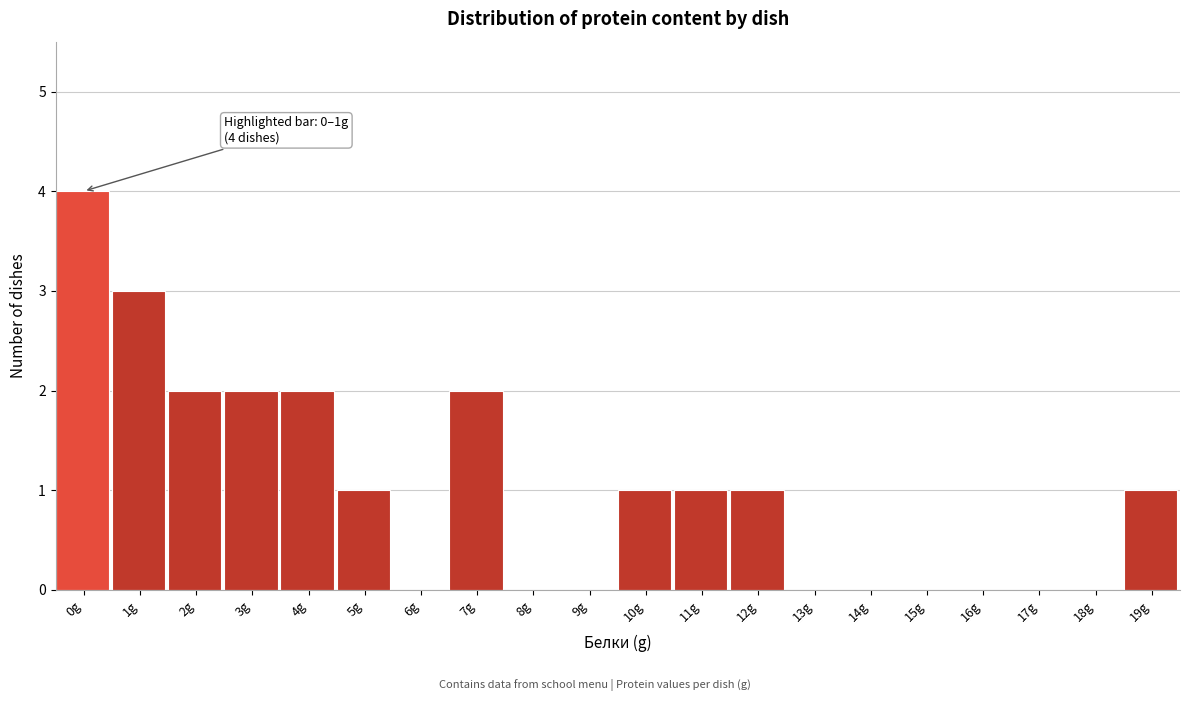

Reading left to right, list all the values displayed in this chart.

0g=4	1g=3	2g=2	3g=2	4g=2	5g=1	6g=0	7g=2	8g=0	9g=0	10g=1	11g=1	12g=1	13g=0	14g=0	15g=0	16g=0	17g=0	18g=0	19g=1